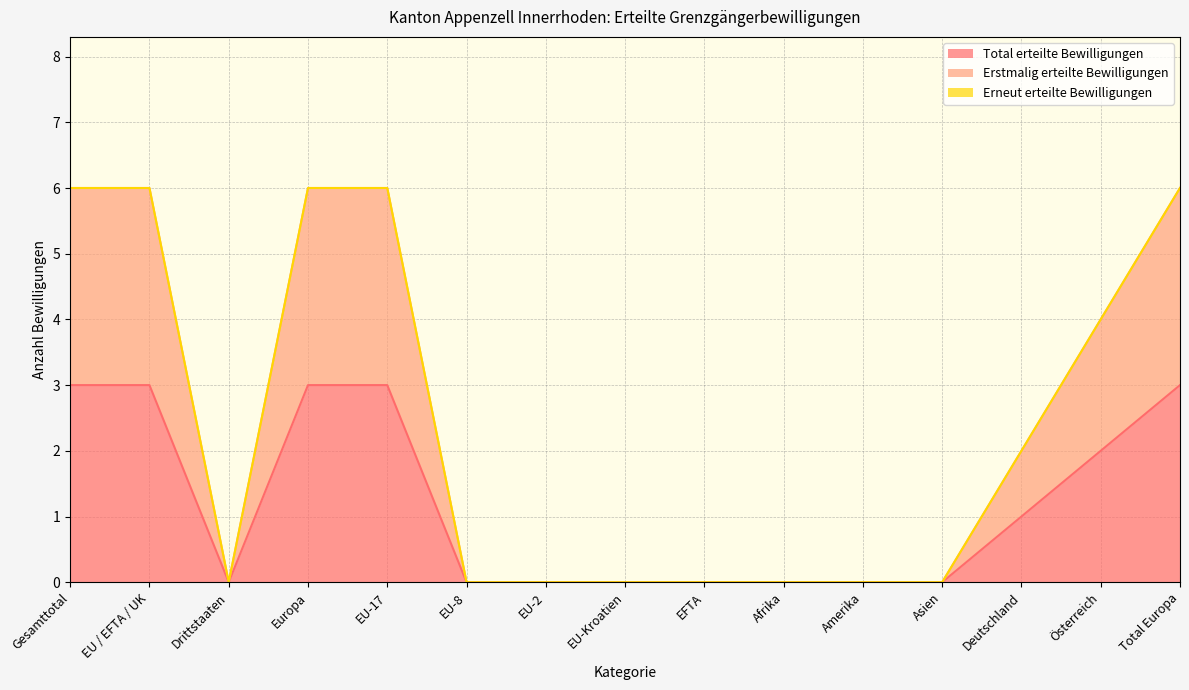

Does the chart have visible grid lines?

Yes